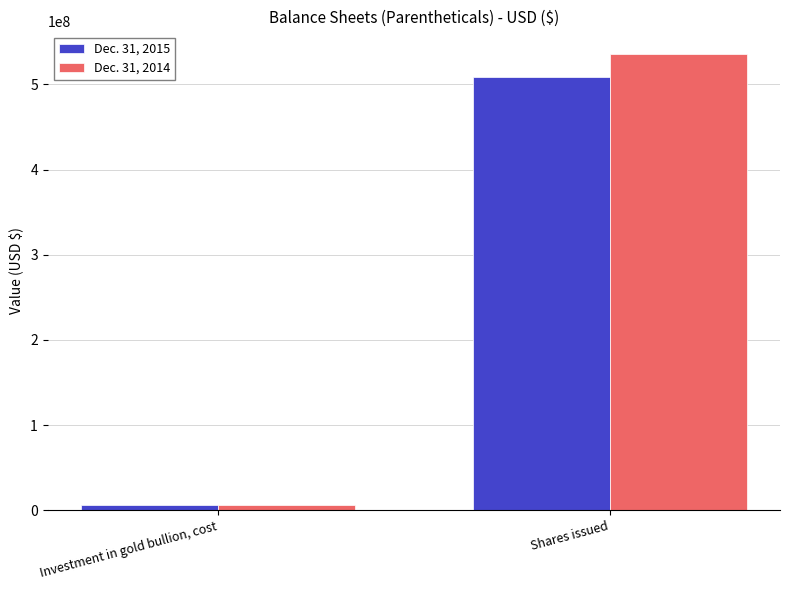

What value does the Dec. 31, 2014 series have at Investment in gold bullion, cost?

6254868